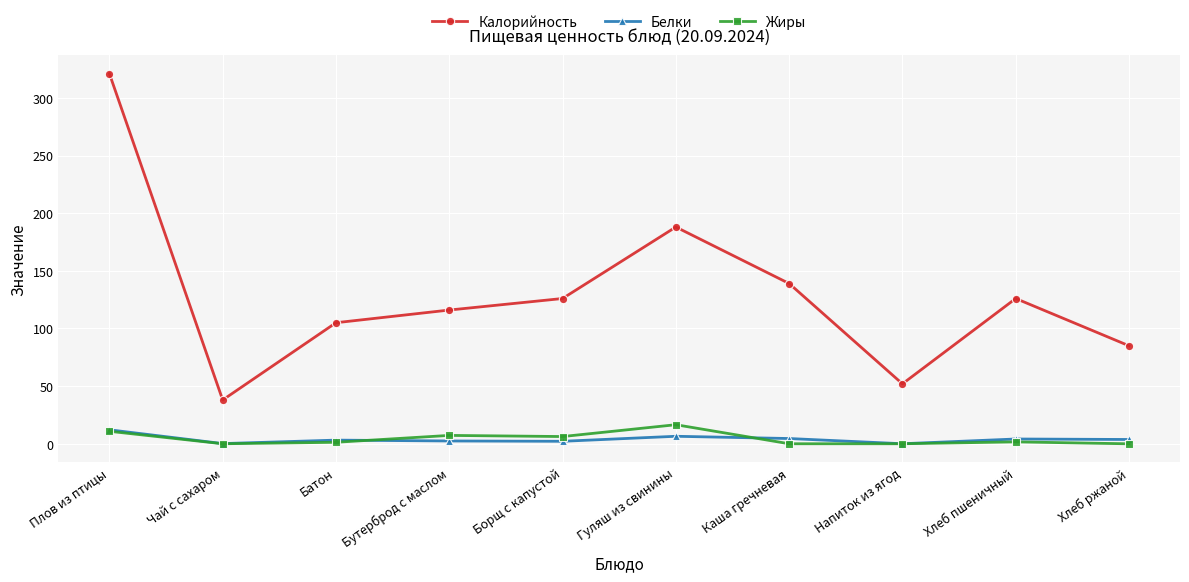

True or false: Жиры and Белки cross at least once.

True